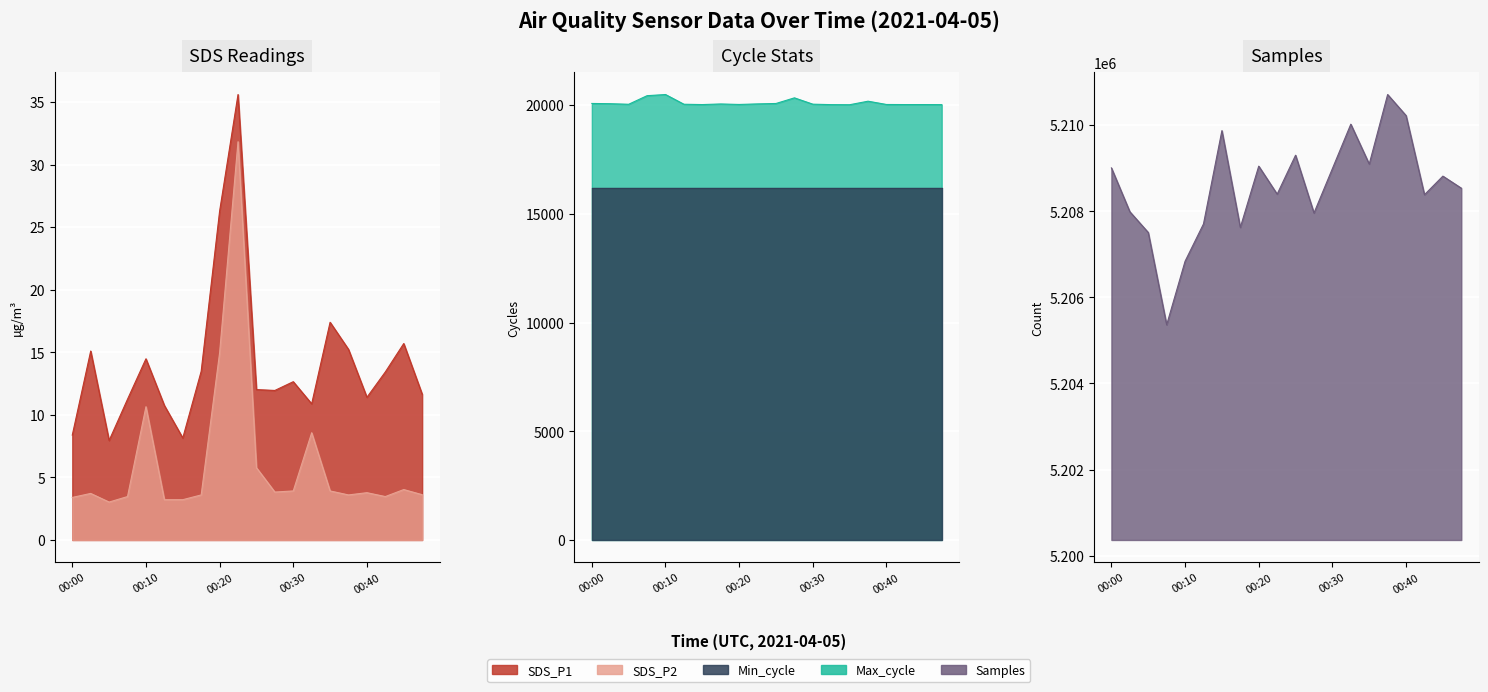

Which series has the widest spread of values?

Samples